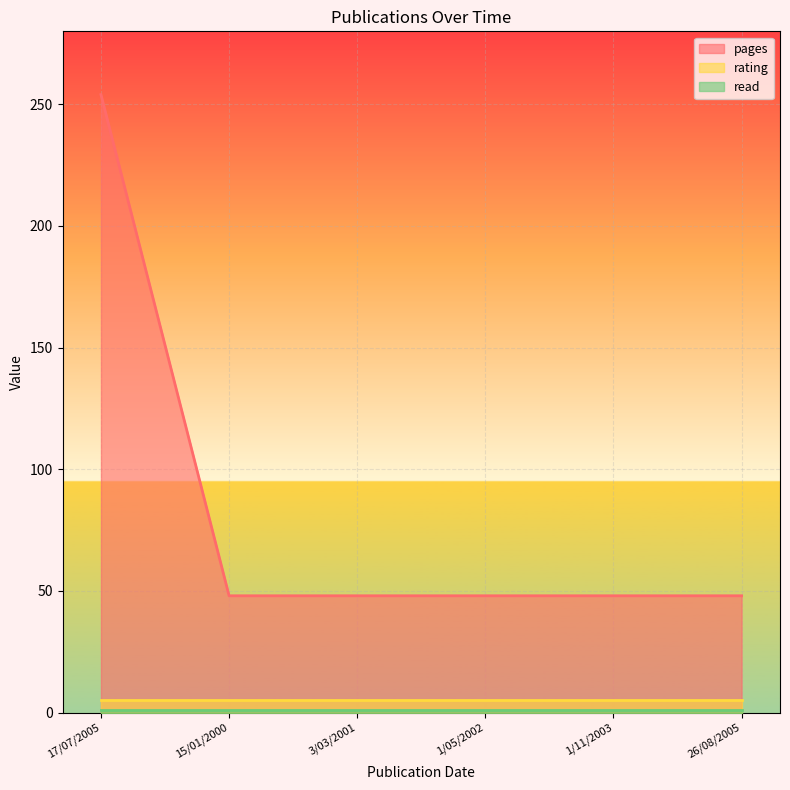

Rank the series by their maximum value, from highest to lowest.

pages, rating, read